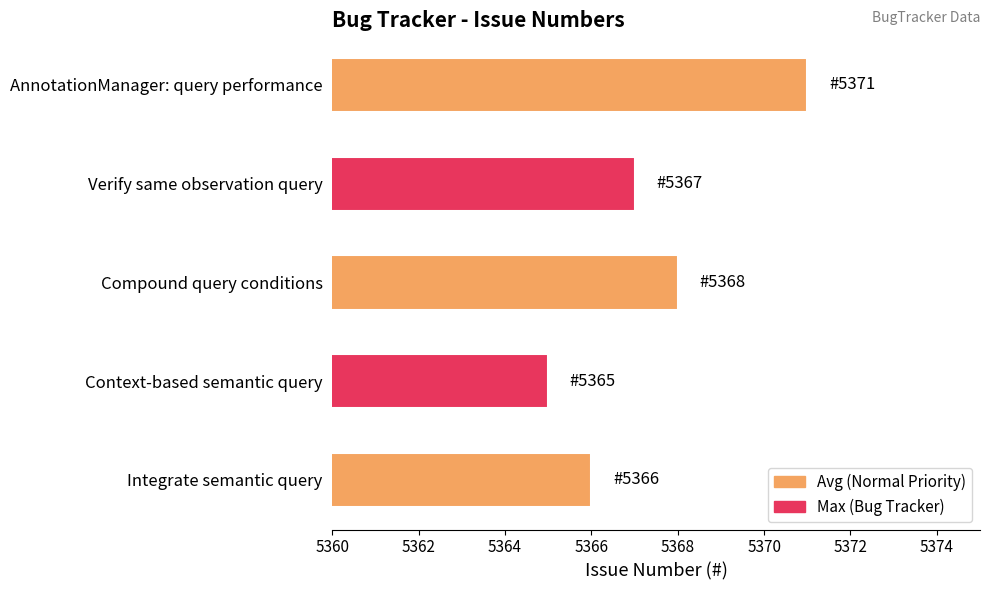

Are the bars grouped side by side (vs. stacked)?

No